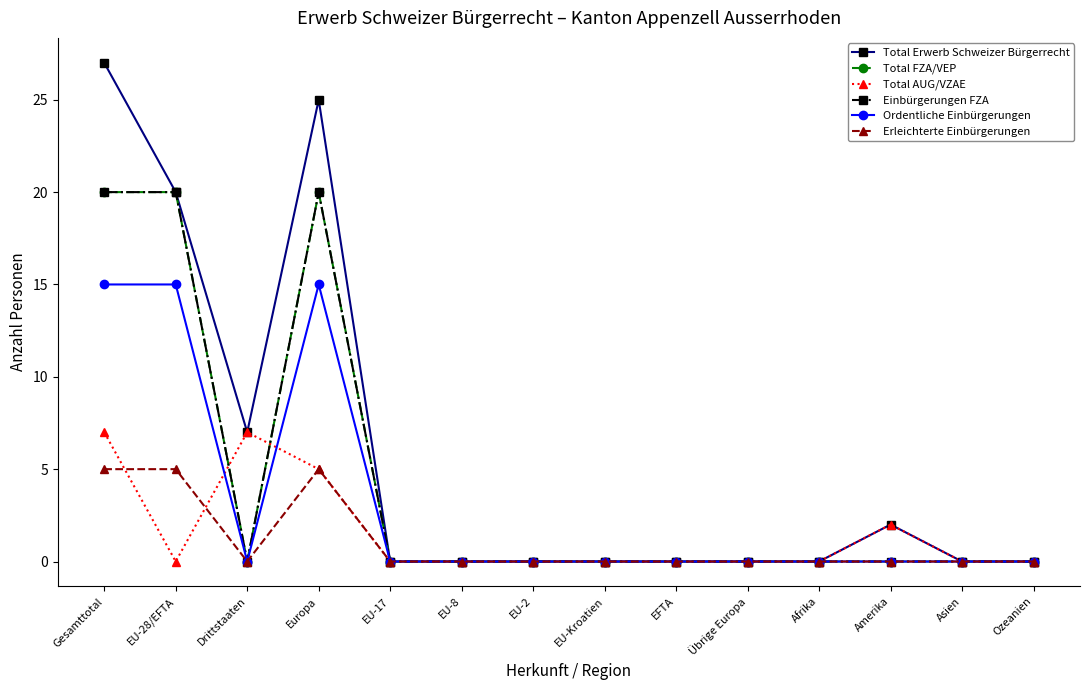

Does the chart have visible grid lines?

No